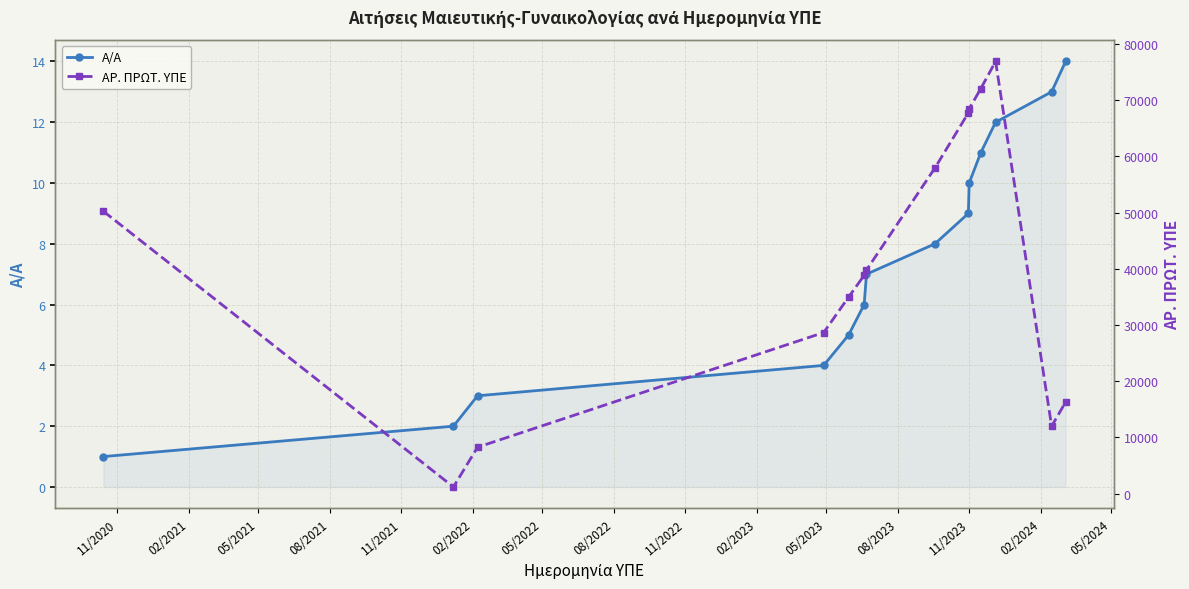

Reading left to right, transcribe all the data shown in this chart.

Α/Α: 1	2	3	4	5	6	7	8	9	10	11	12	13	14
ΑΡ. ΠΡΩΤ. ΥΠΕ: 50248	1189	8259	28669	34975	38840	39798	57946	67766	68465	72089	76913	12006	16289